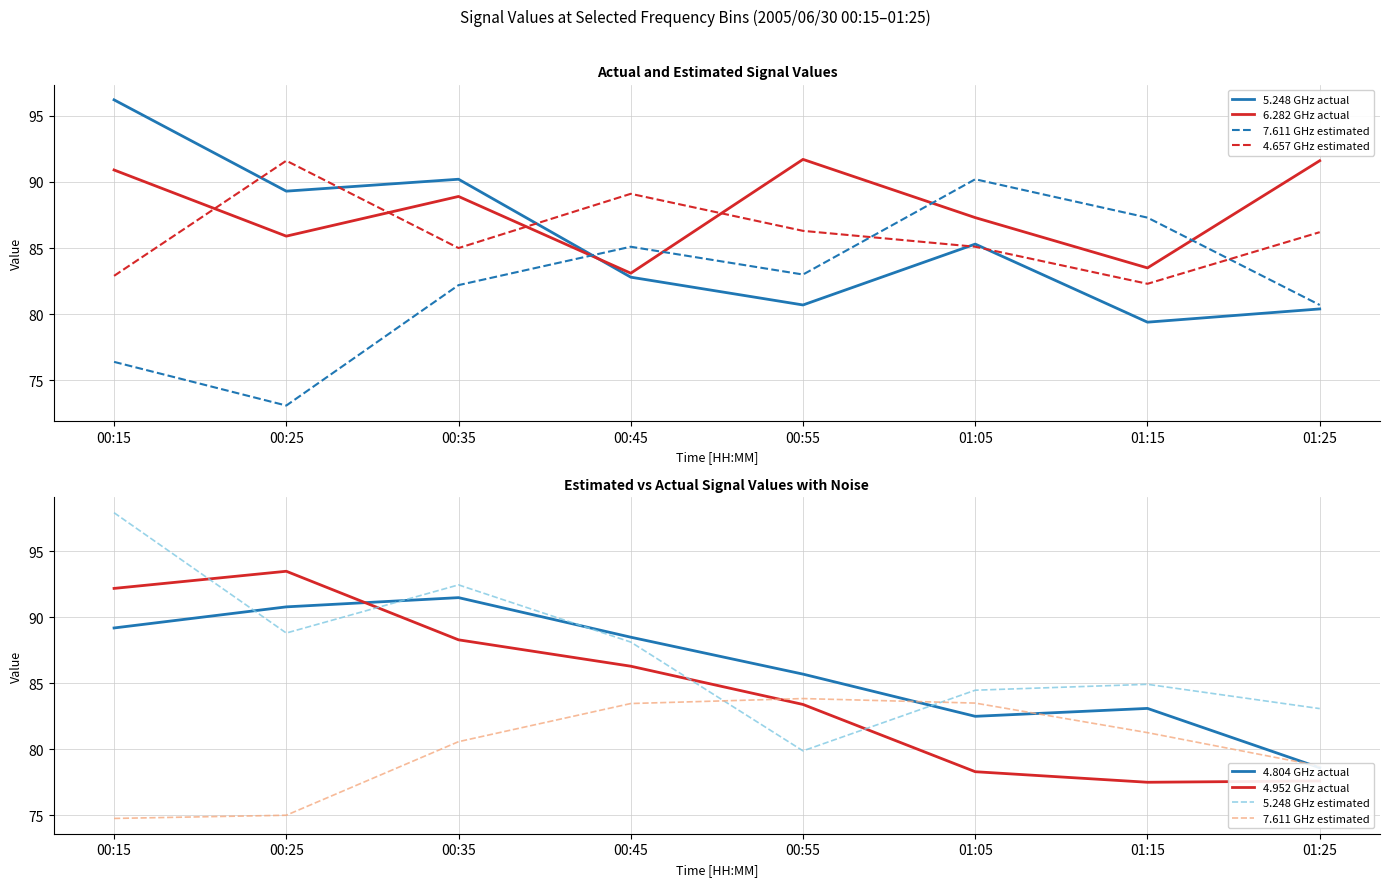

True or false: 5.248 has a value of 39.0 at 00:15.

False